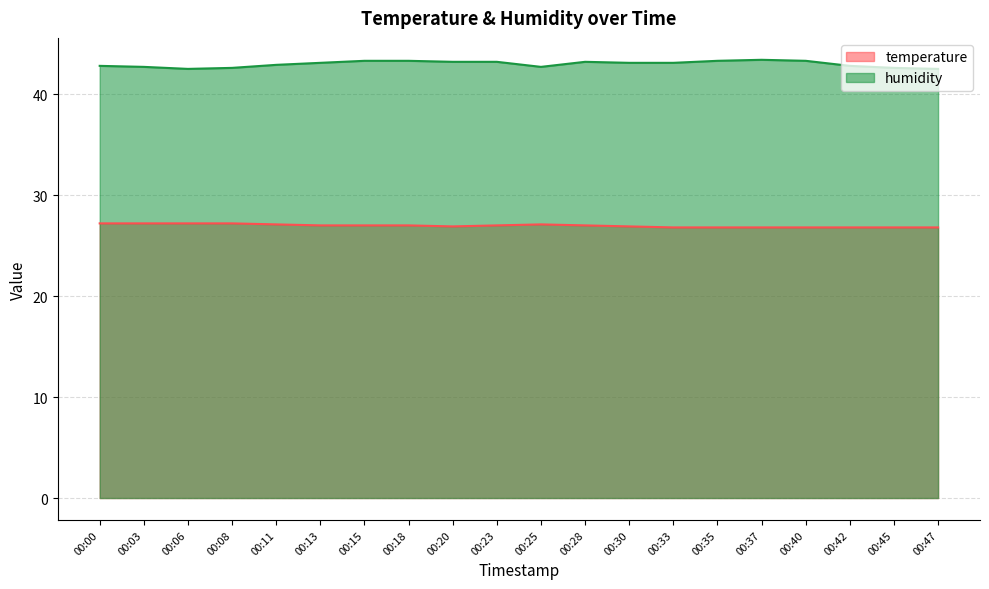

The value of humidity at 00:00 is 42.8. True or false?

True